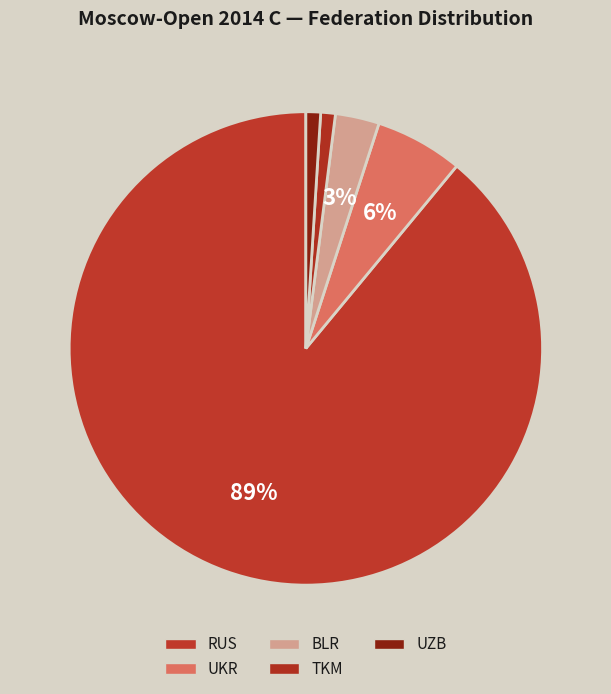

To the nearest percent, what is the difference between the UKR and BLR slice percentages?

3%